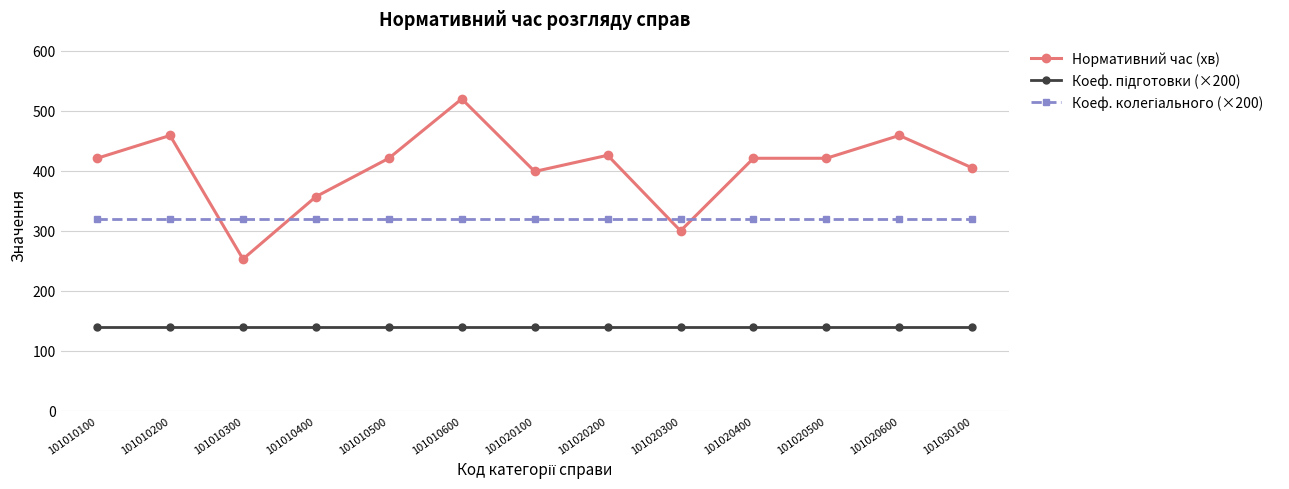

What is the spread (max minus min) of values at 101020100?

259